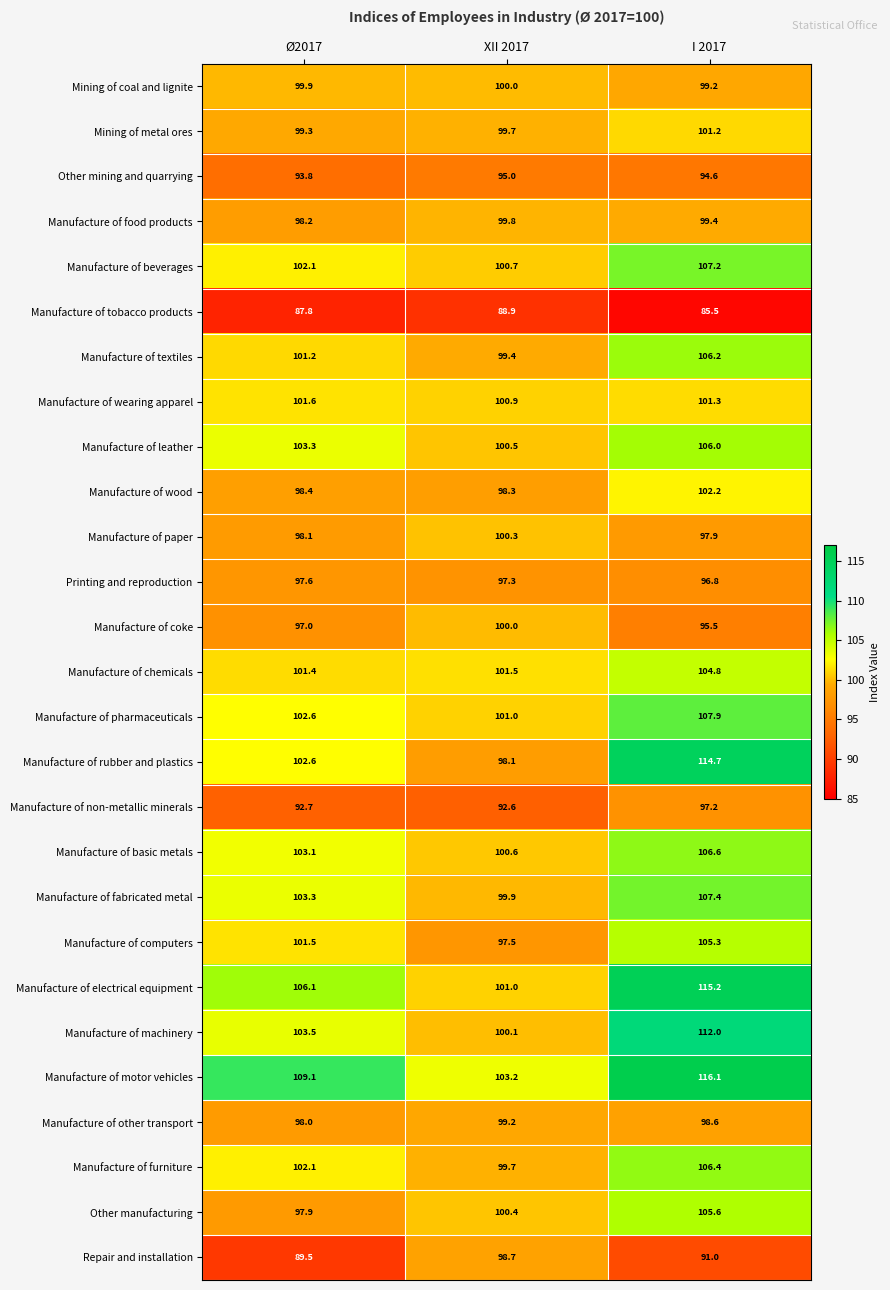

What is the spread (max minus min) of values at Ø2017?

21.3